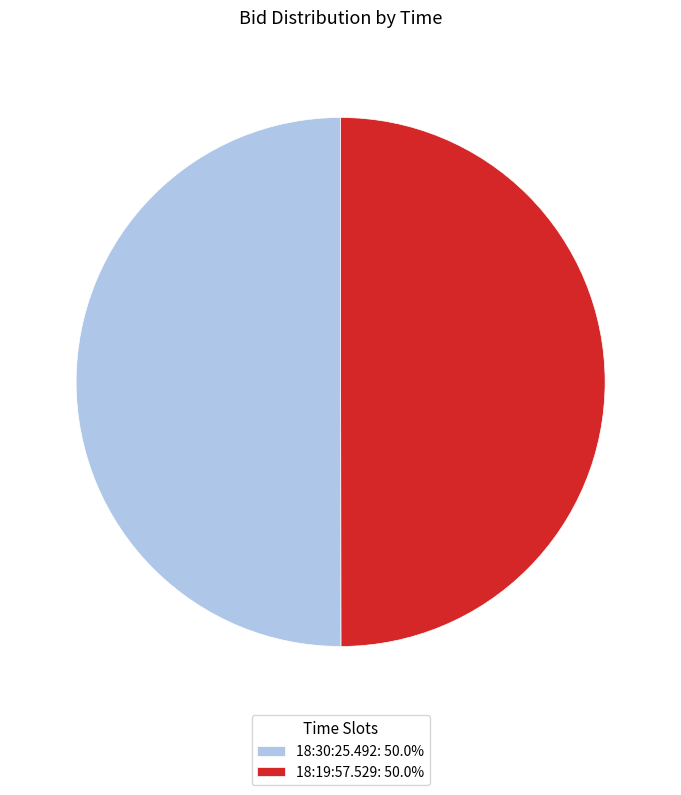

Combined, do 18:19:57.529: 50.0% and 18:30:25.492: 50.0% account for over 50%?

Yes